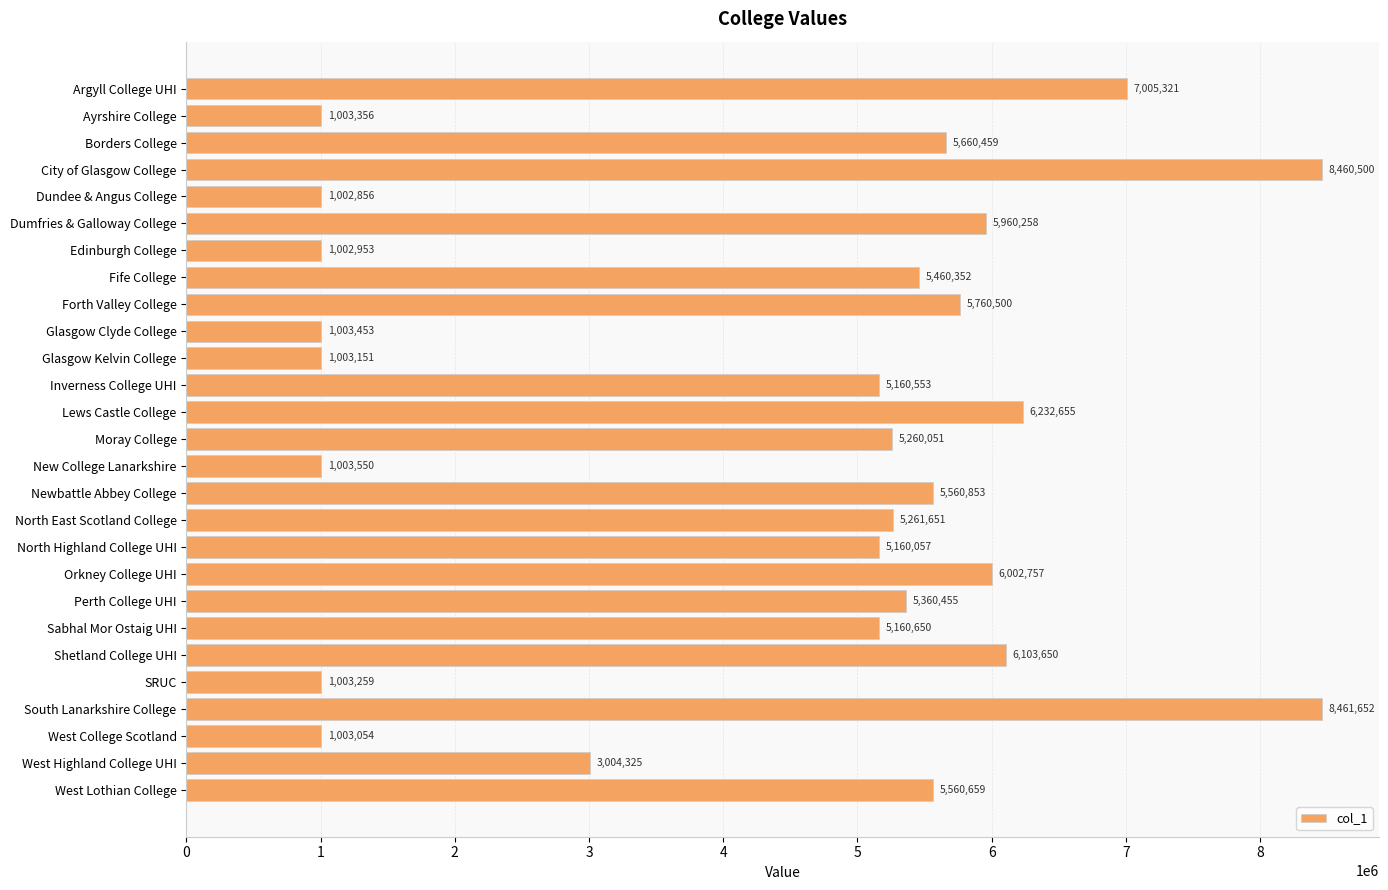

What is the change in value from Dundee & Angus College to West Highland College UHI?

+2001469